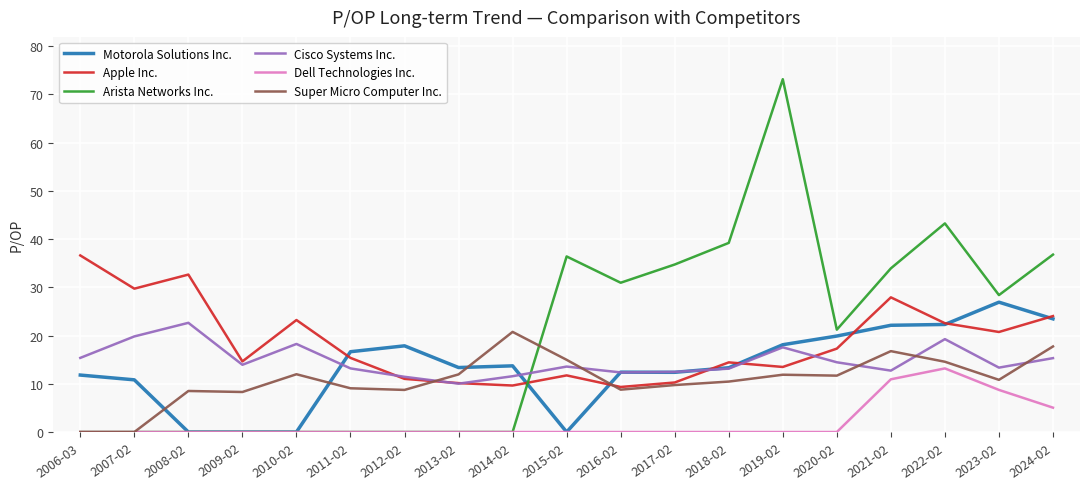

Does the chart have visible grid lines?

Yes